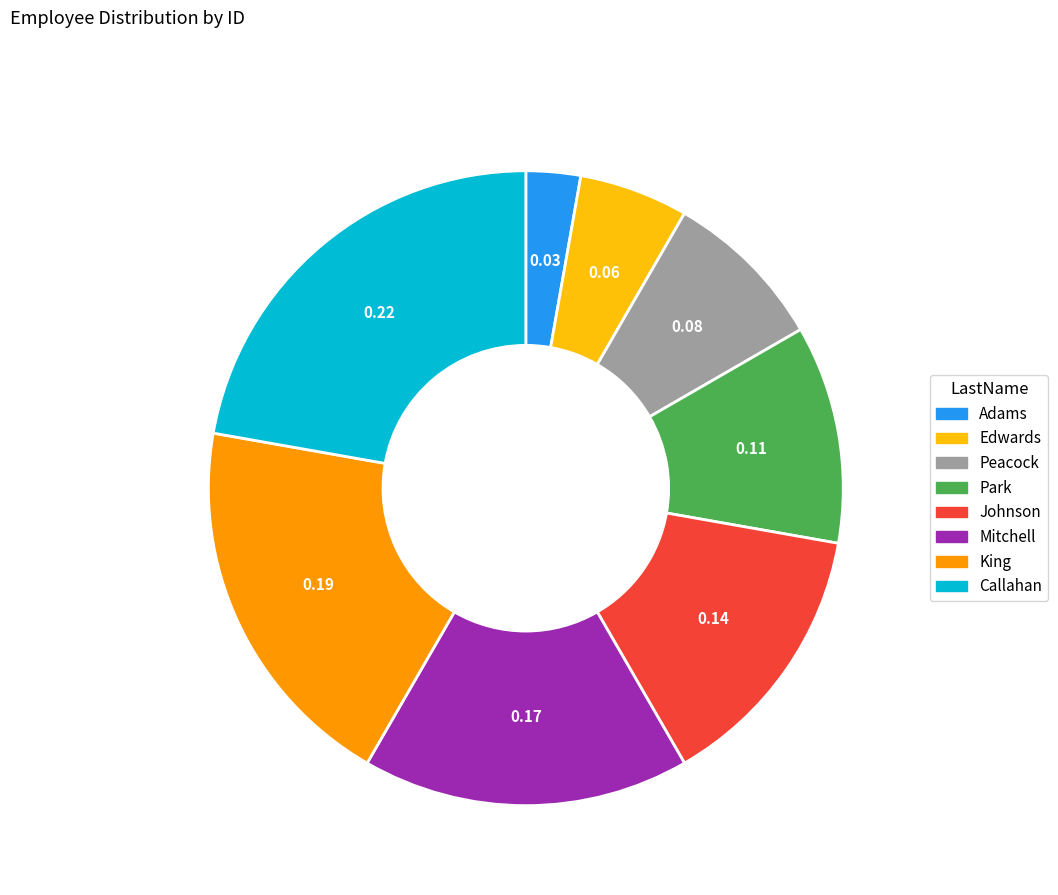

Is there any slice that represents more than half of the pie?

No